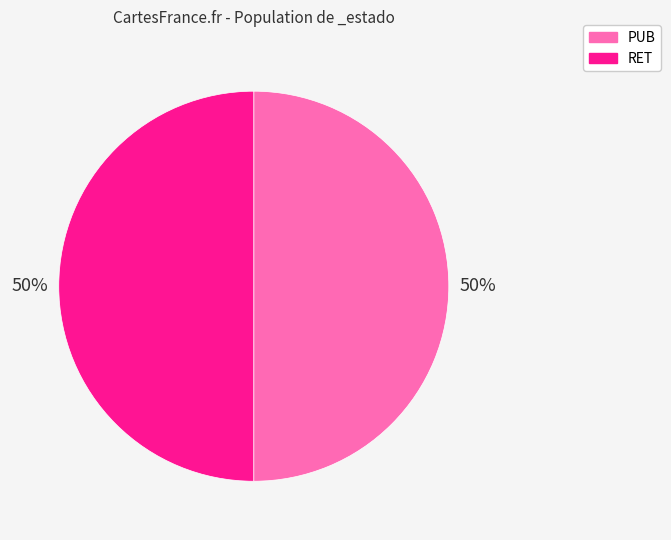

True or false: PUB accounts for 50% of the total.

True